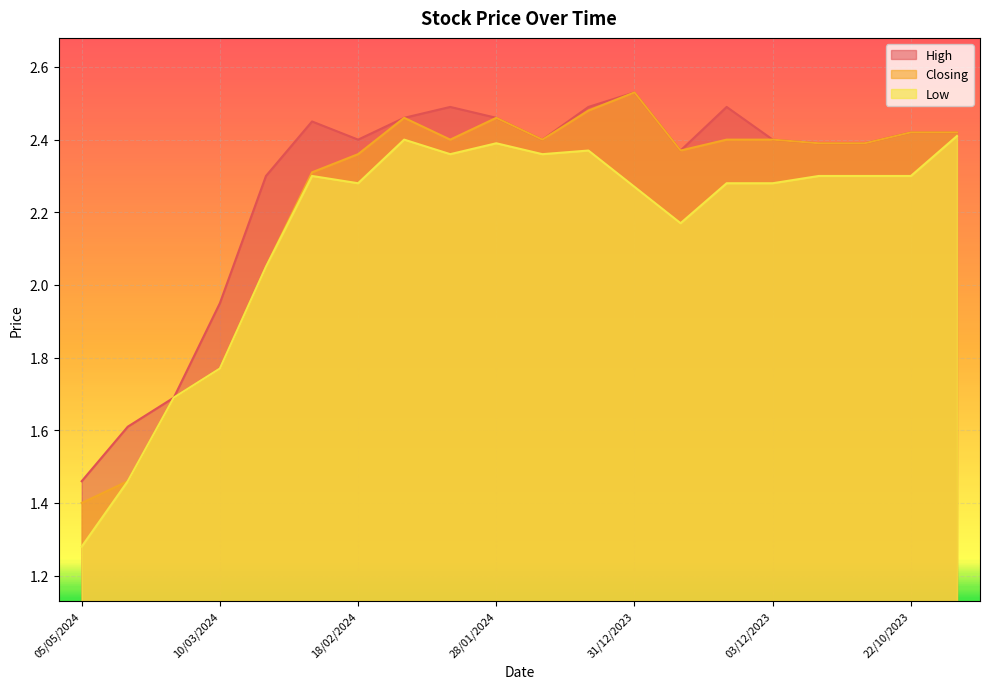

How many interior local valleys does the High series have?

3